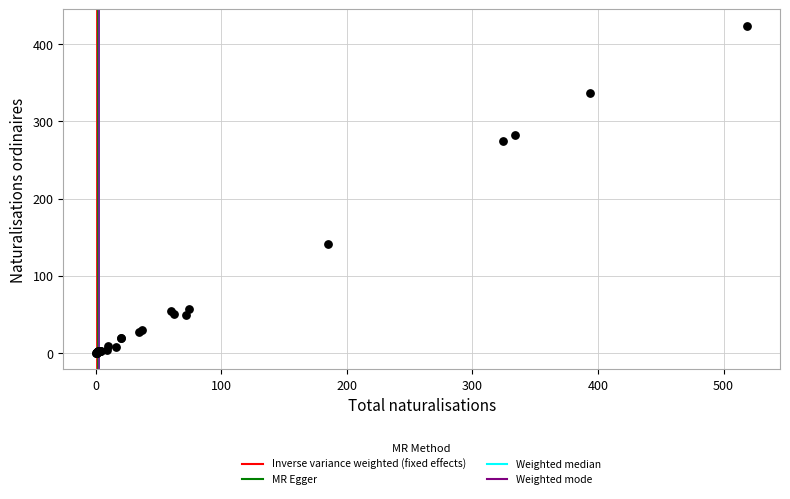

What Y value in the scatter plot is closest to 212?

274